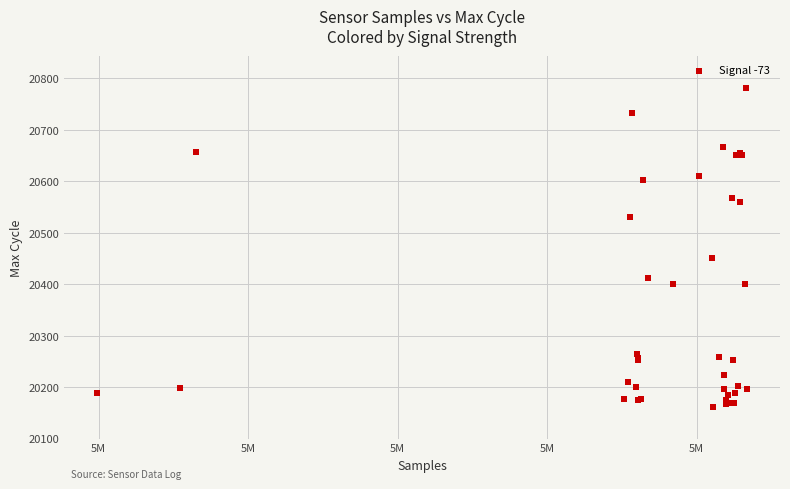

What Y value in the scatter plot is closest to 20472?

20451